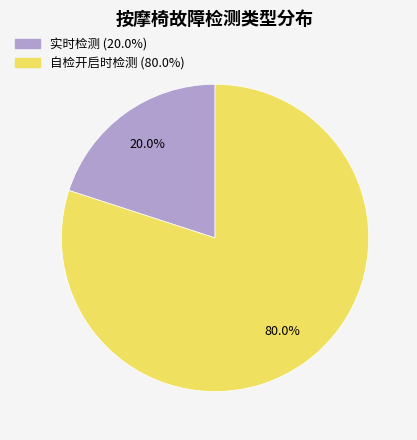

Approximately how many times larger is the value at 自检开启时检测 compared to 实时检测?

4.0